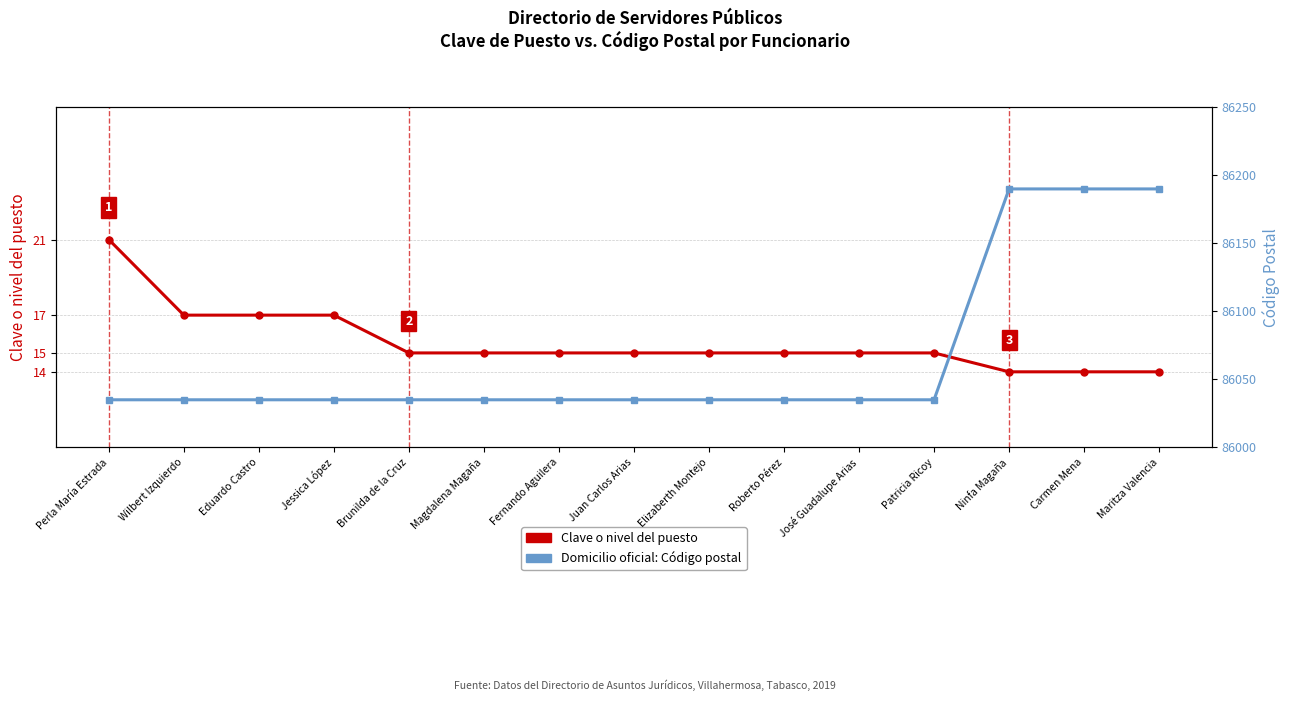

Is it true that Domicilio oficial: Código postal equals 120934 at Eduardo Castro?

False